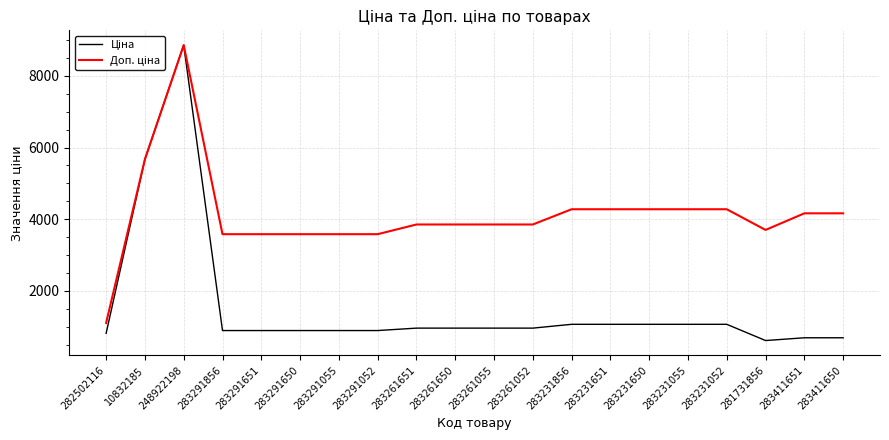

At which category is the sum across all series the highest?

248922198